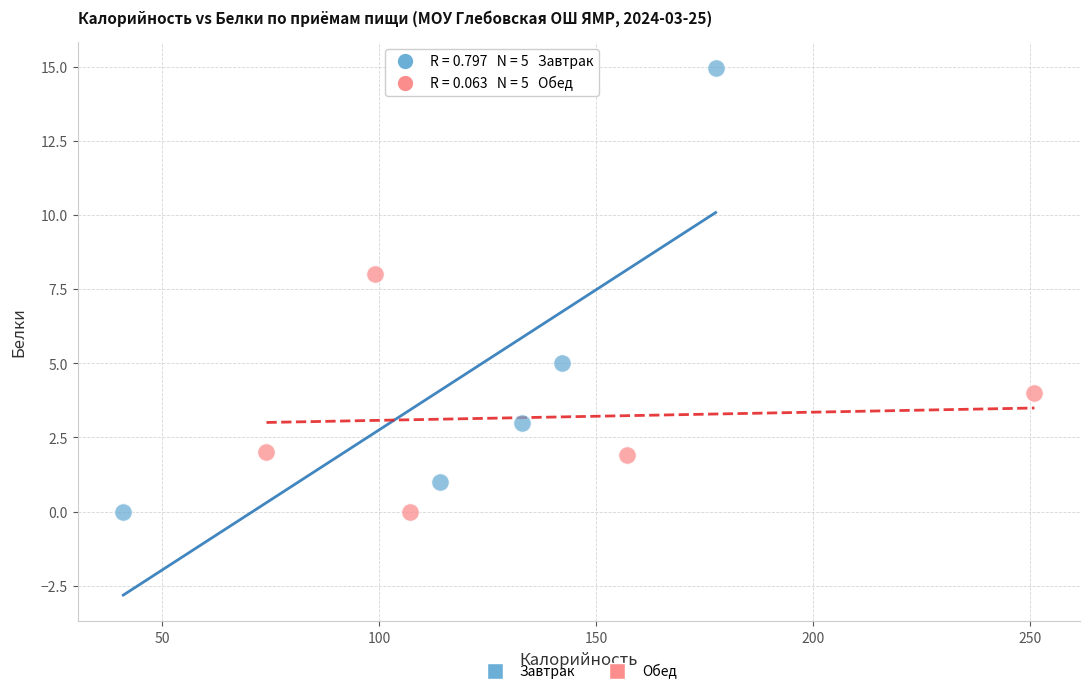

Which series has the widest spread of Y values?

Завтрак